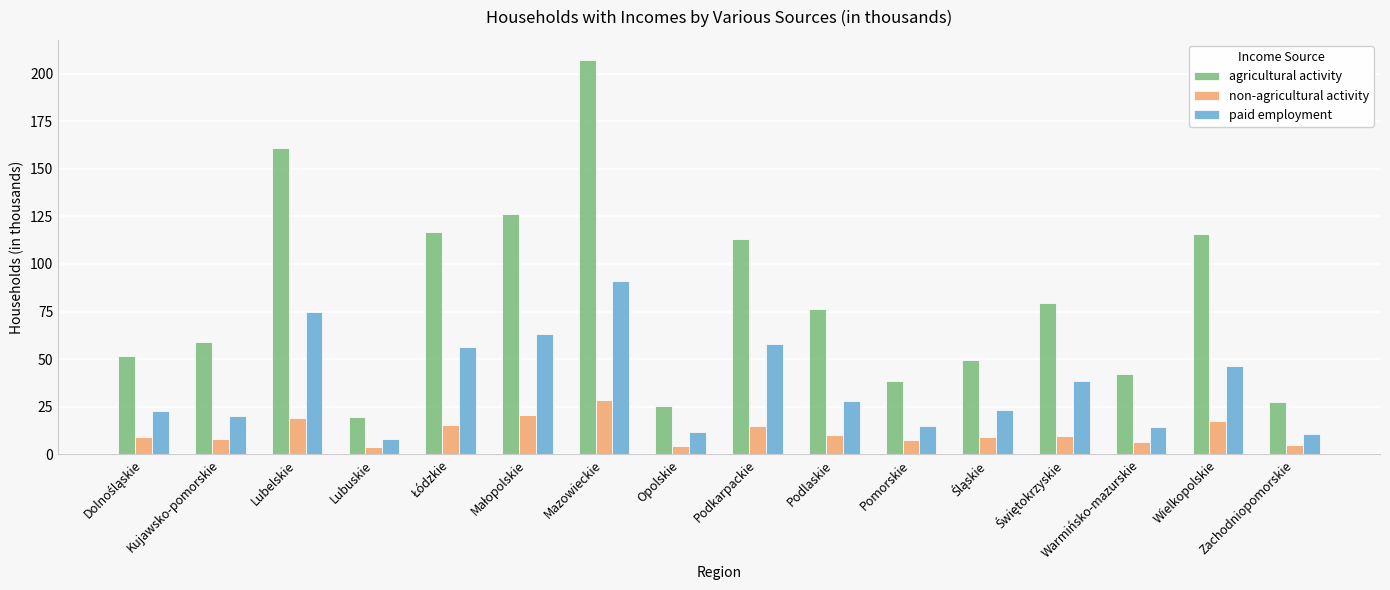

Is it true that paid employment equals 76.6 at Podkarpackie?

False